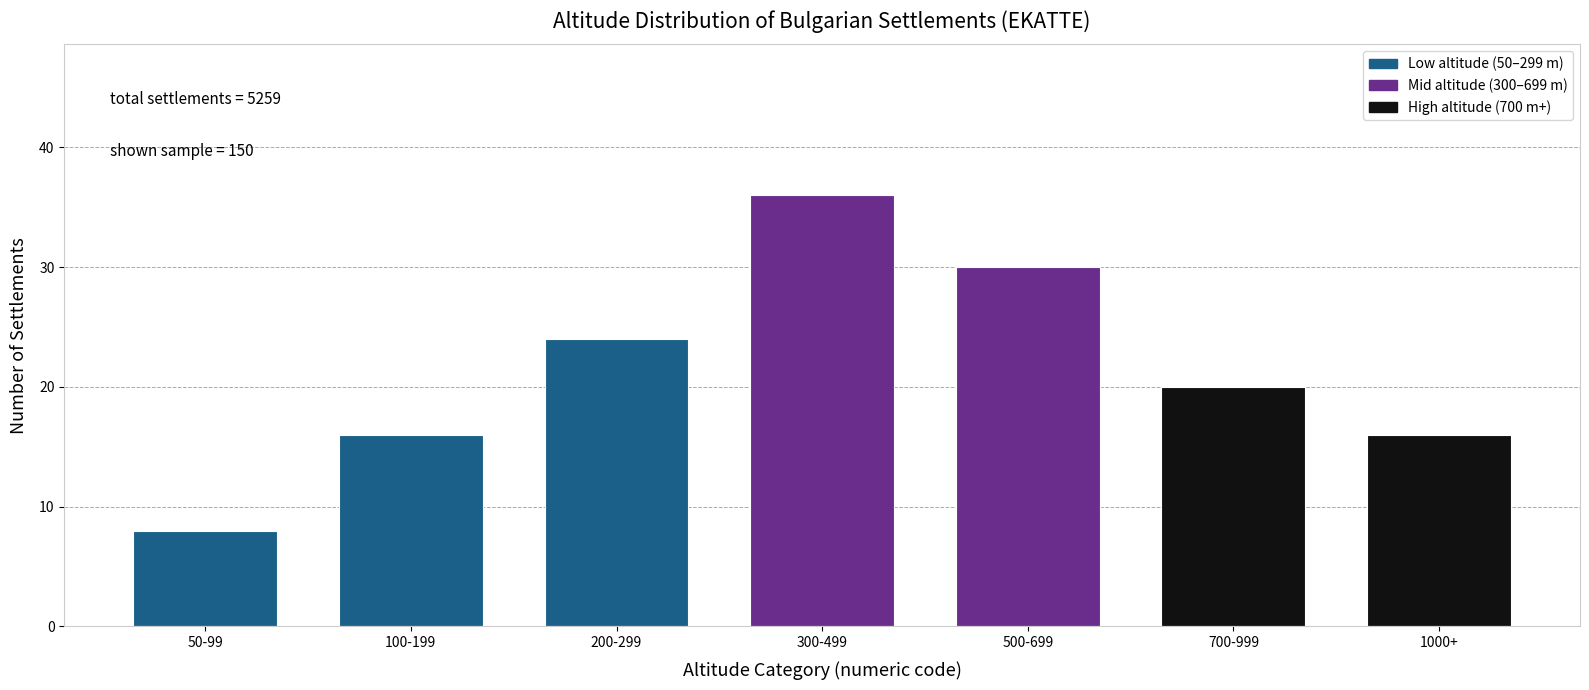

Reading left to right, transcribe all the data shown in this chart.

8	16	24	36	30	20	16